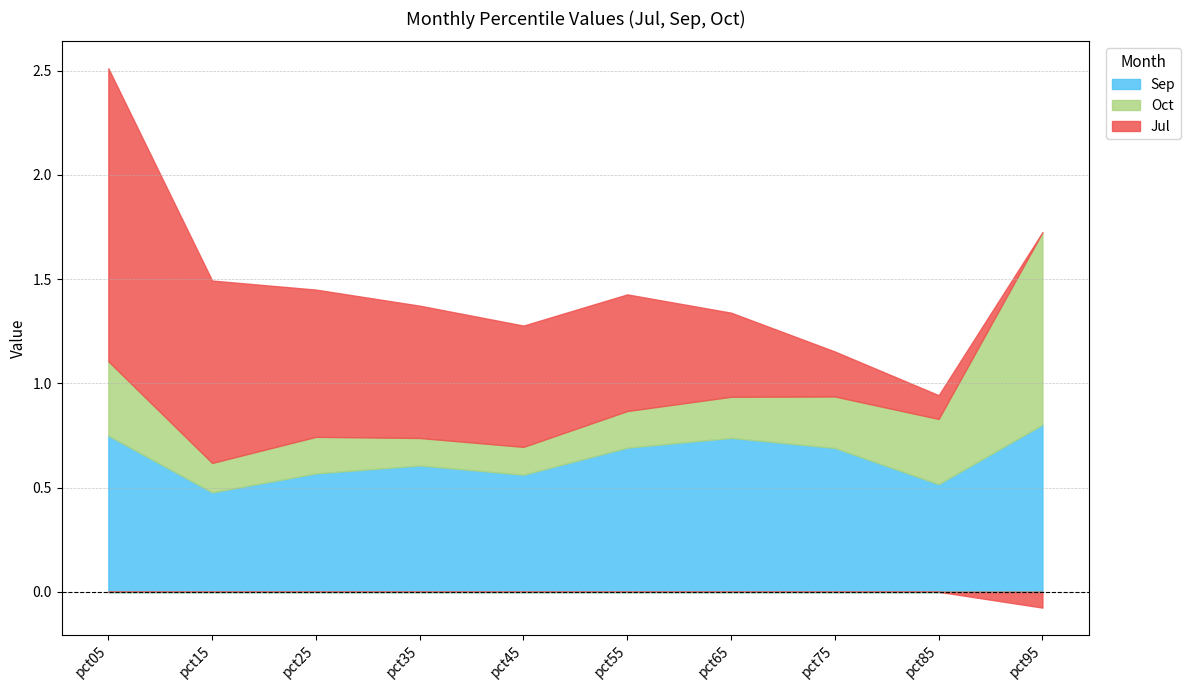

Reading right to left, extract all data points from this chart.

Sep: pct95=0.8	pct85=0.5	pct75=0.7	pct65=0.7	pct55=0.7	pct45=0.6	pct35=0.6	pct25=0.6	pct15=0.5	pct05=0.7
Oct: pct95=0.9	pct85=0.3	pct75=0.2	pct65=0.2	pct55=0.2	pct45=0.1	pct35=0.1	pct25=0.2	pct15=0.1	pct05=0.4
Jul: pct95=-0.1	pct85=0.1	pct75=0.2	pct65=0.4	pct55=0.6	pct45=0.6	pct35=0.6	pct25=0.7	pct15=0.9	pct05=1.4